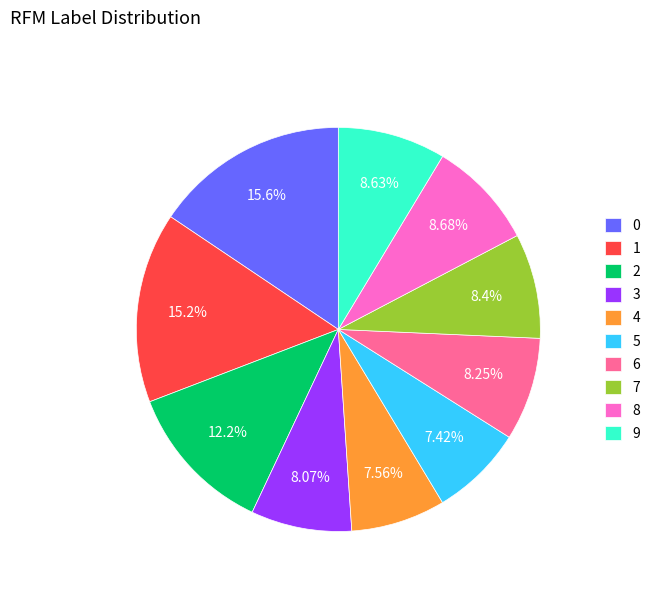

How many segments does this pie chart have?

10